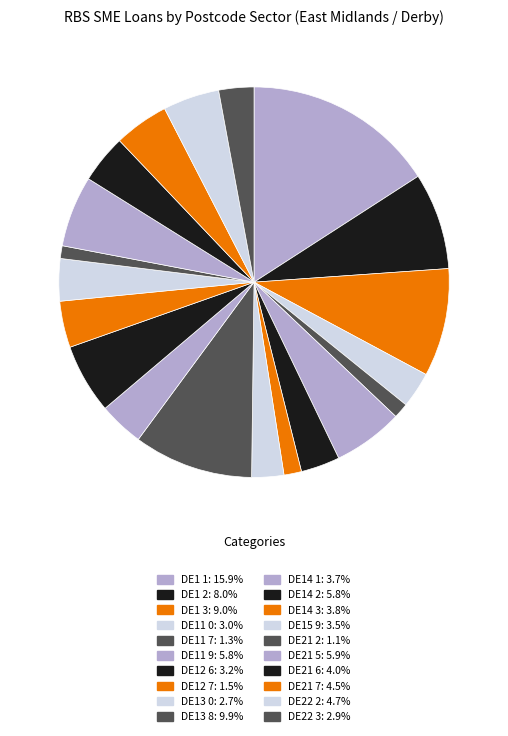

Count the number of slices in the pie.

20